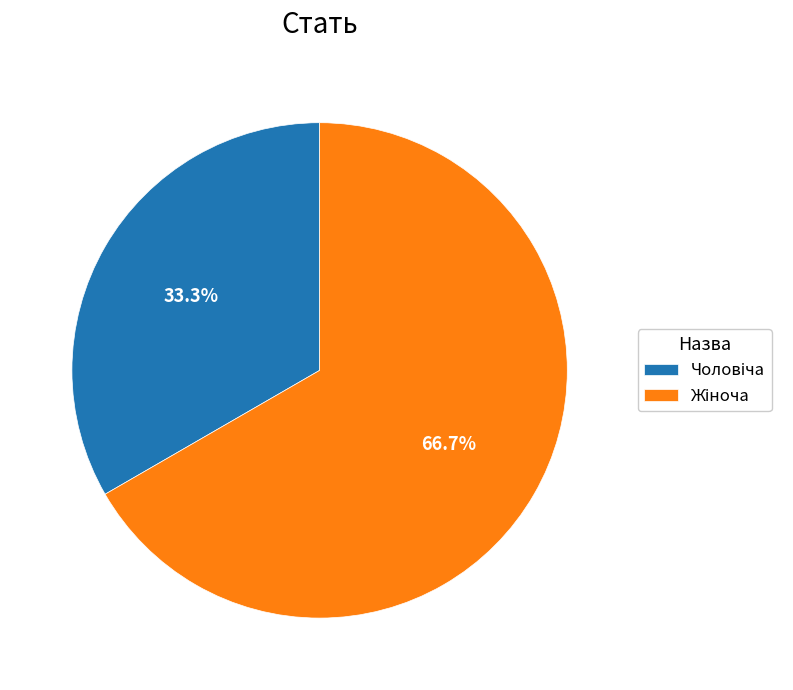

Is it true that Жіноча is 67% of the pie?

True